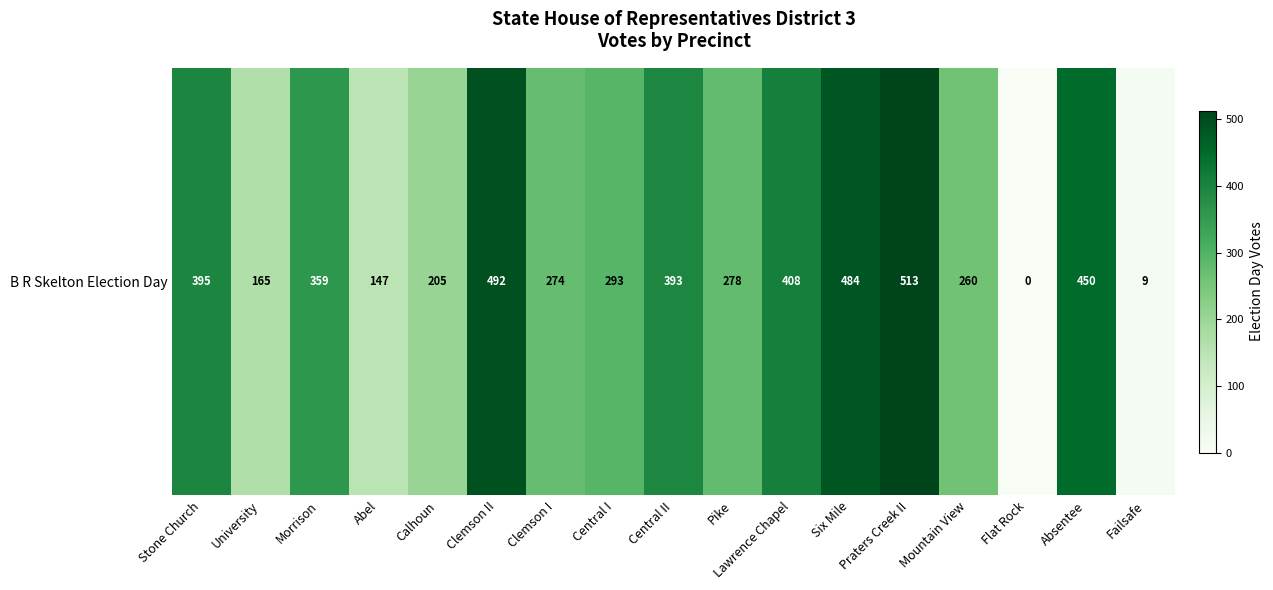

Where is the data nearest to the value 256?

Mountain View